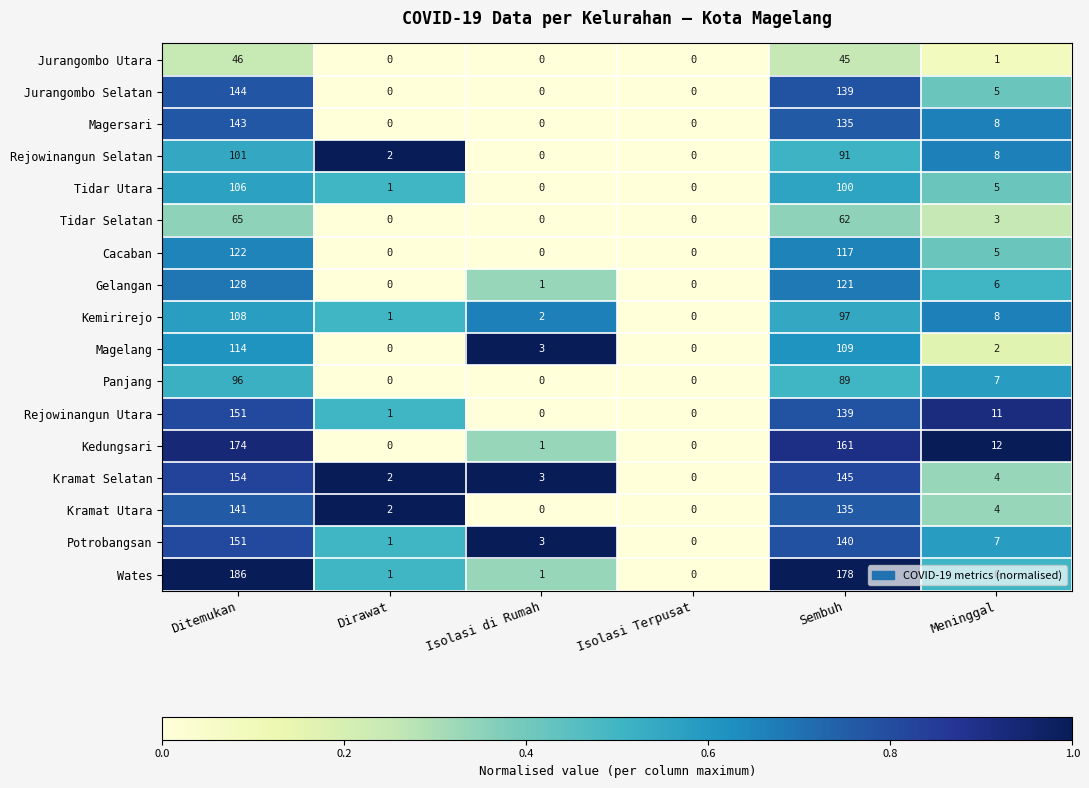

Is it true that Magelang equals 3 at Isolasi di Rumah?

True